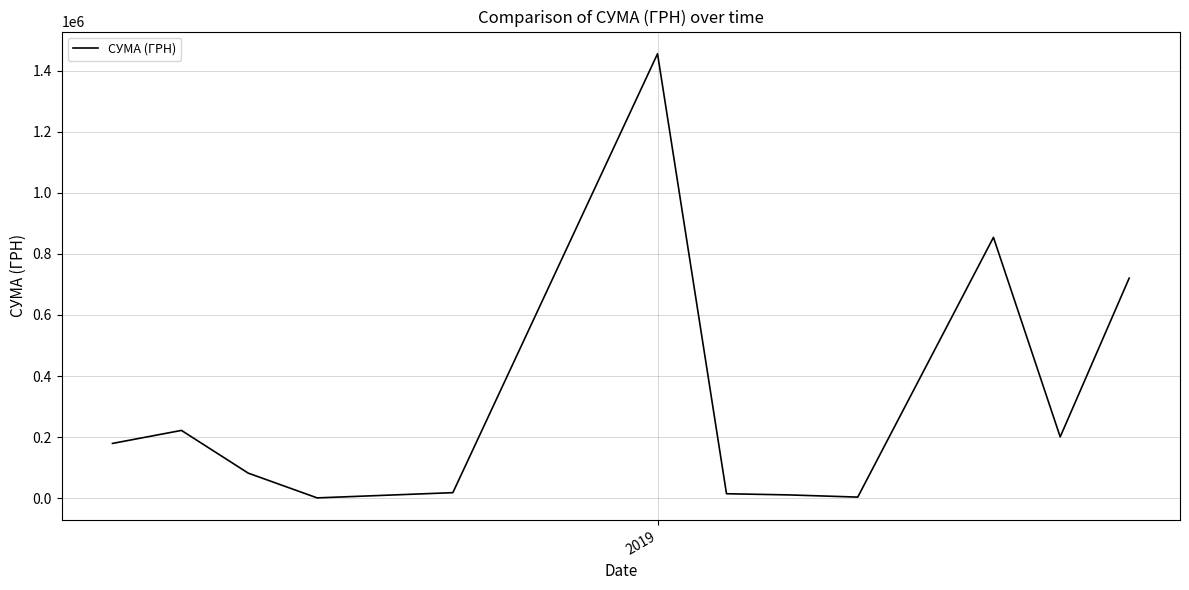

What is the difference between the maximum and minimum values?

1454518.0